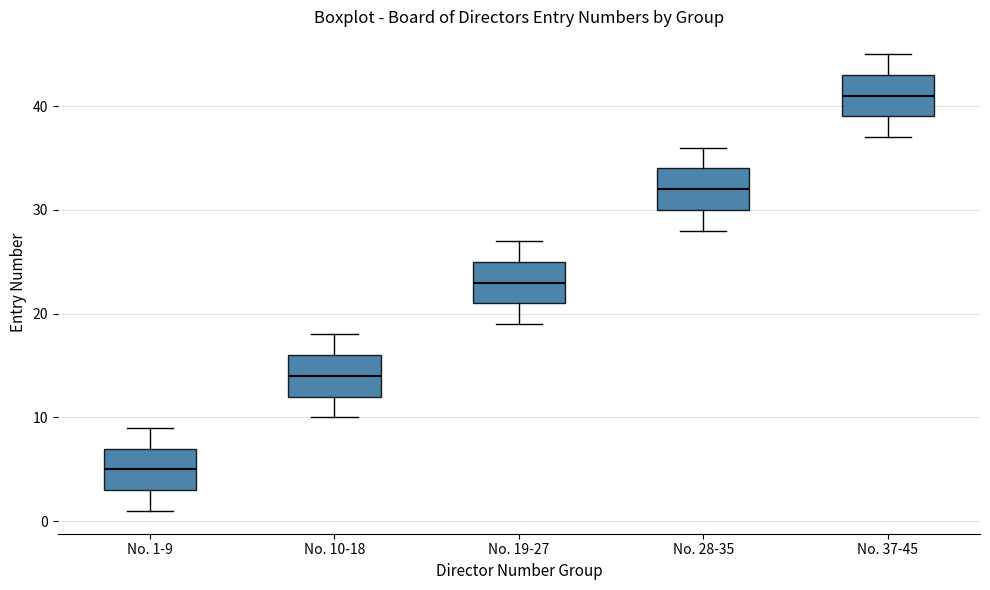

Which box has the lowest median line?

No. 1-9